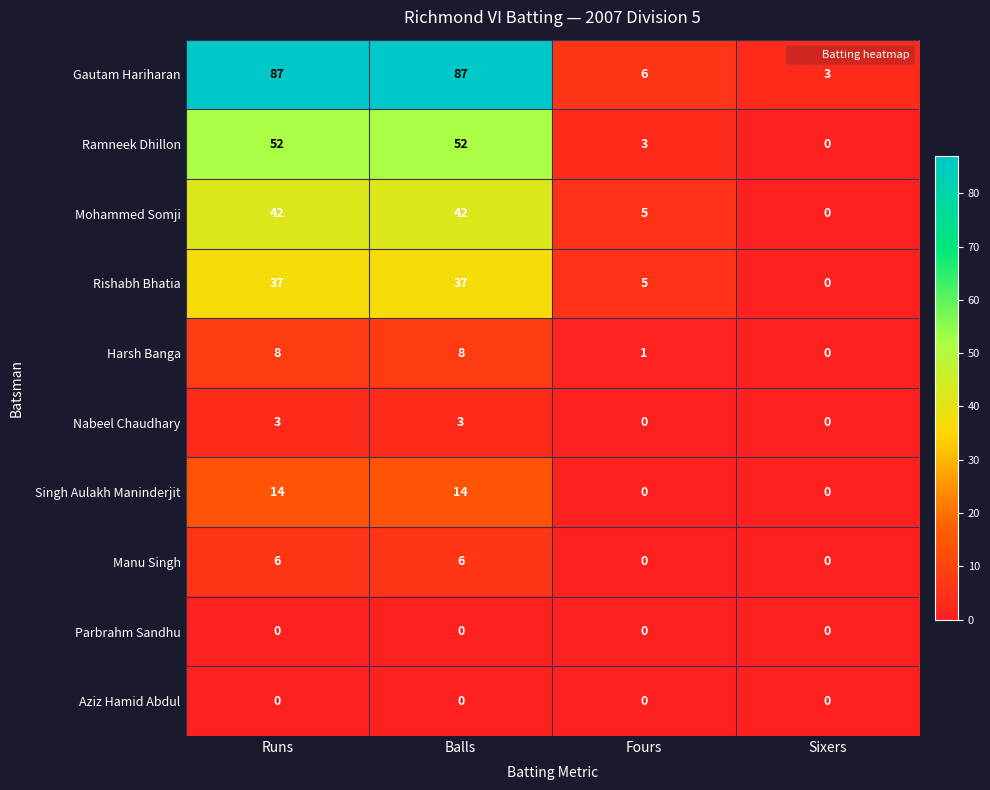

How many series are shown in this chart?

10